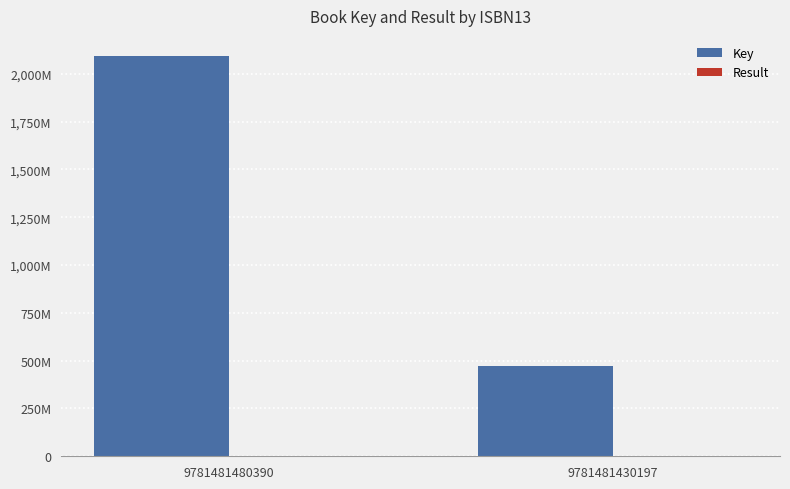

Does the chart contain stacked bars?

No